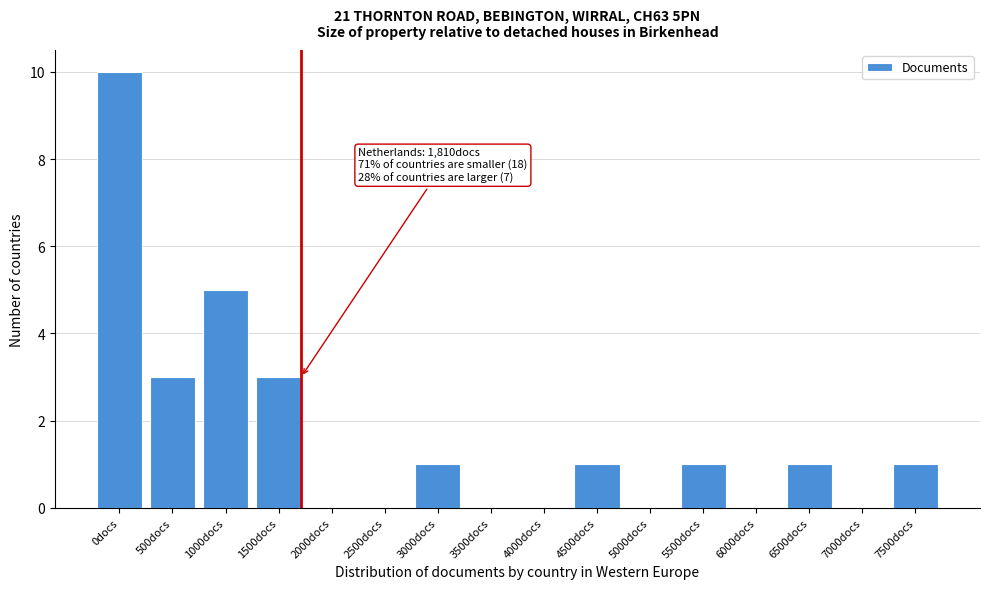

Reading left to right, what are all the values shown in this chart?

0docs=10	500docs=3	1000docs=5	1500docs=3	2000docs=0	2500docs=0	3000docs=1	3500docs=0	4000docs=0	4500docs=1	5000docs=0	5500docs=1	6000docs=0	6500docs=1	7000docs=0	7500docs=1